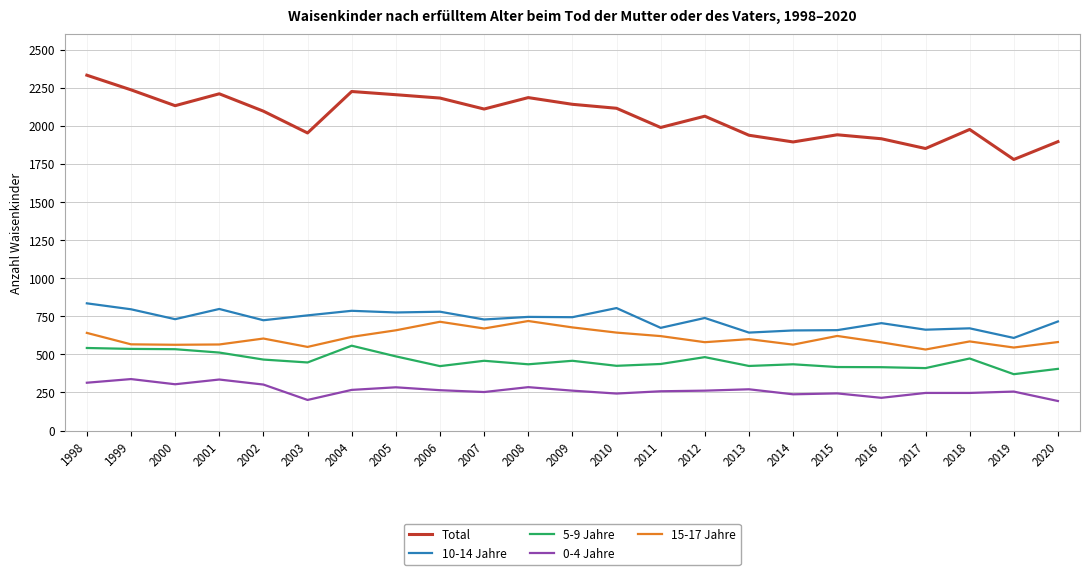

Is the value of Total at 2002 greater than the value of 0-4 Jahre at 2014?

Yes